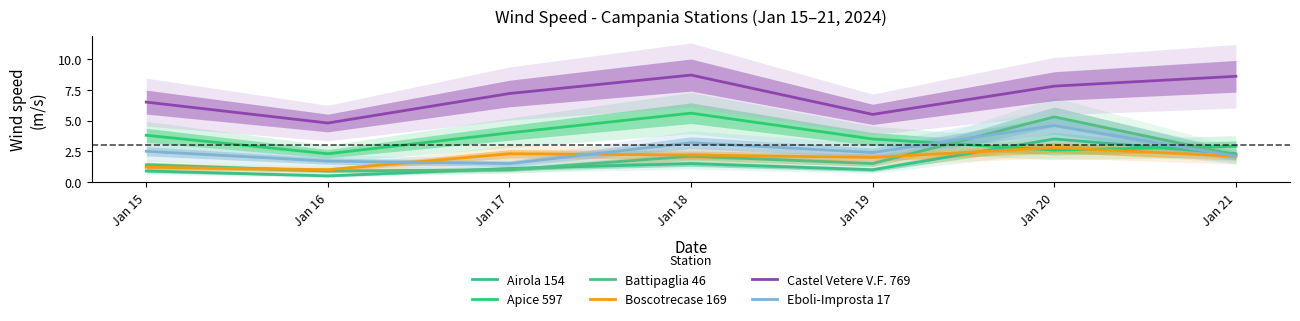

After their last crossing, which series has the higher values: Eboli-Improsta 17 or Apice 597?

Apice 597